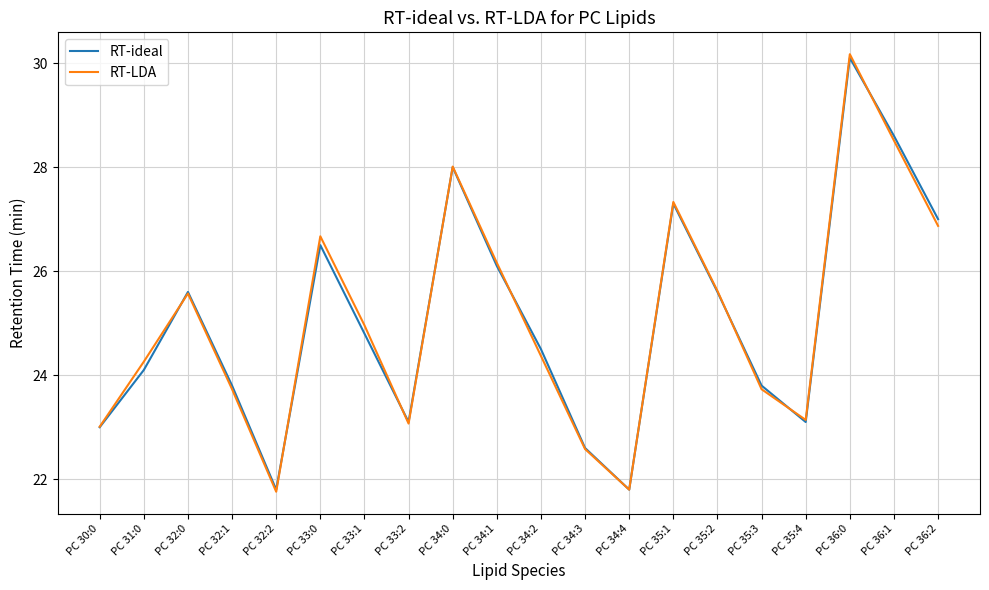

Which series changed the most between PC 35:3 and PC 36:0?

RT-LDA